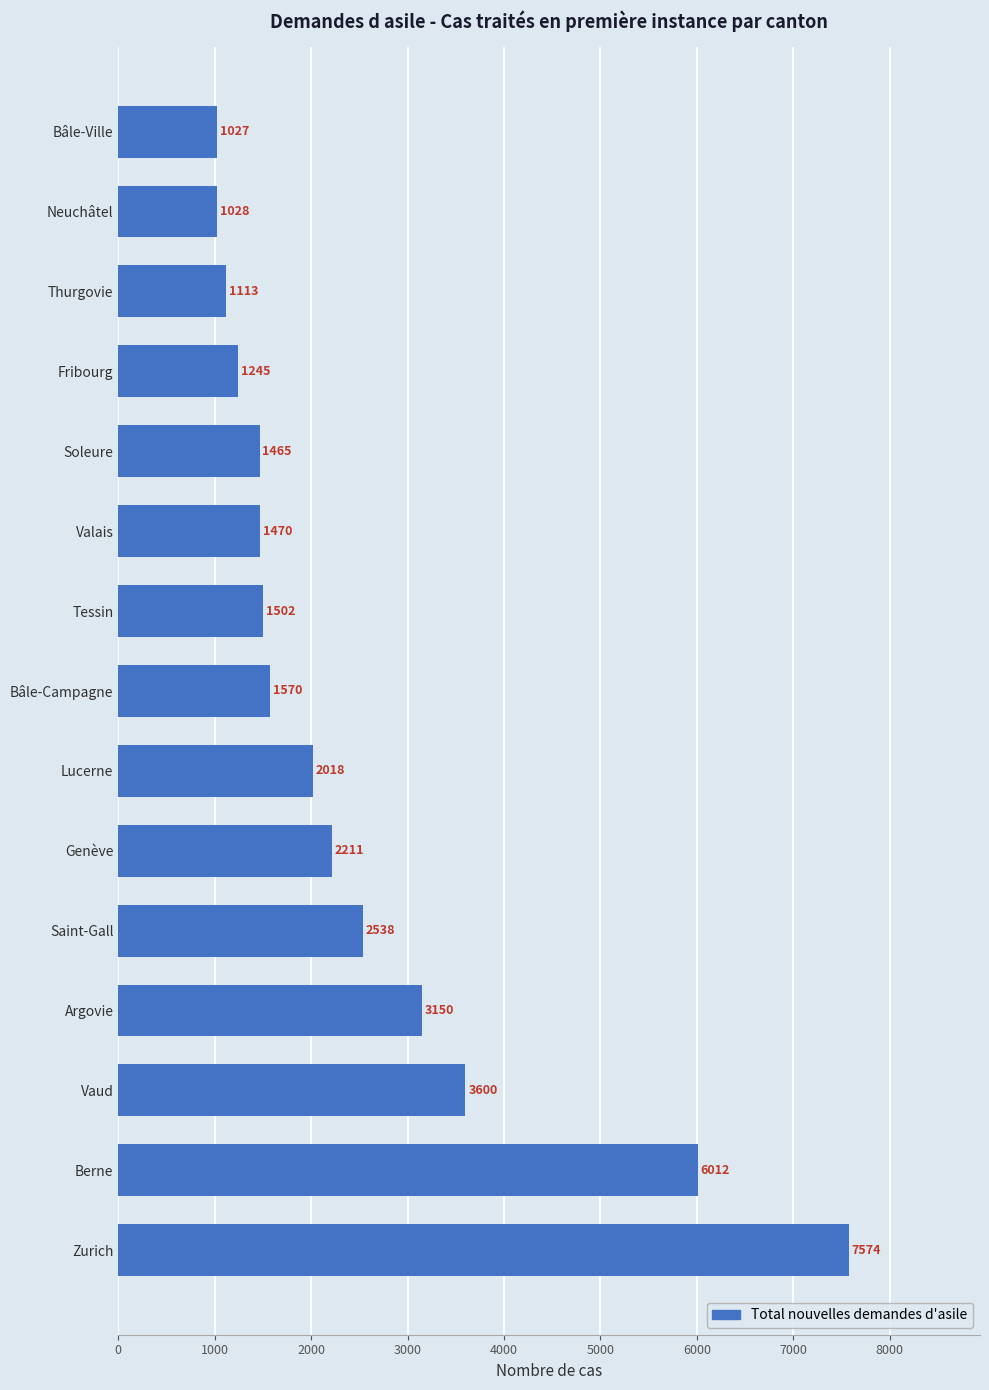

Rank the categories by value from highest to lowest.

Zurich, Berne, Vaud, Argovie, Saint-Gall, Genève, Lucerne, Bâle-Campagne, Tessin, Valais, Soleure, Fribourg, Thurgovie, Neuchâtel, Bâle-Ville